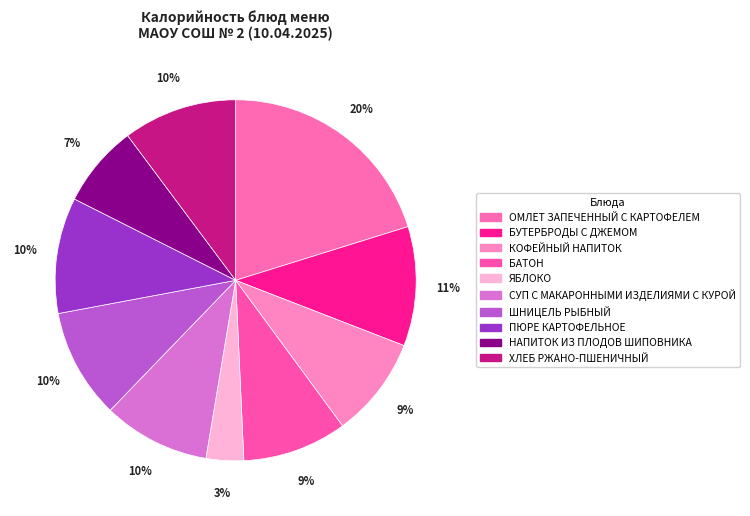

Does any single category account for the majority?

No